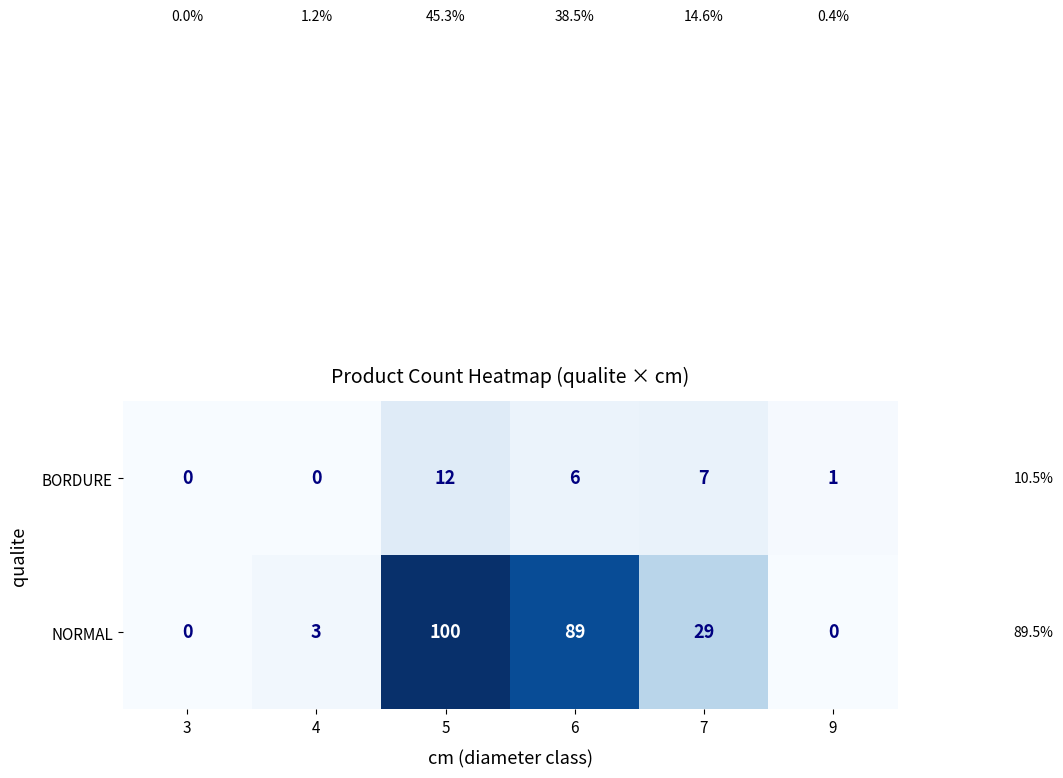

What is the difference between the highest and lowest values at 4?

3